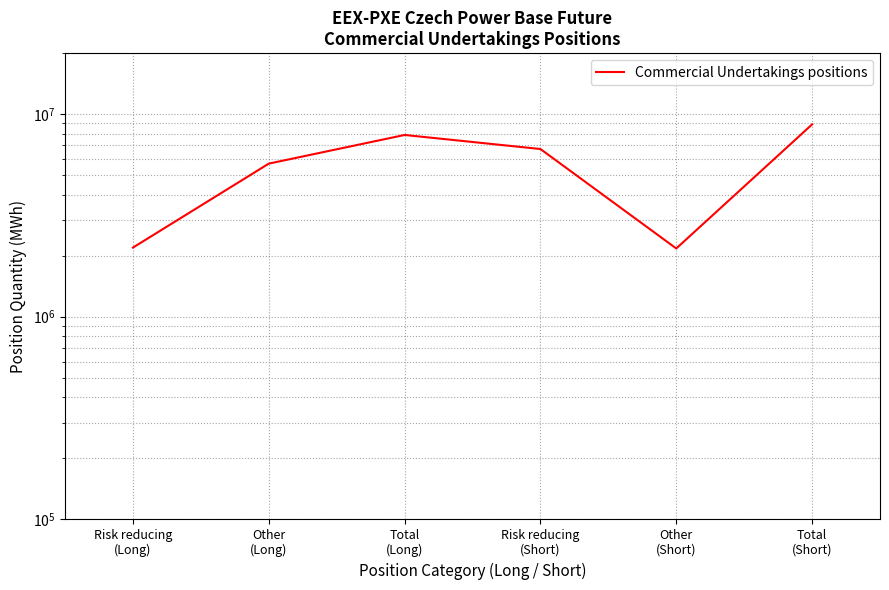

List the labels in order of value, smallest first.

Other
(Short), Risk reducing
(Long), Other
(Long), Risk reducing
(Short), Total
(Long), Total
(Short)